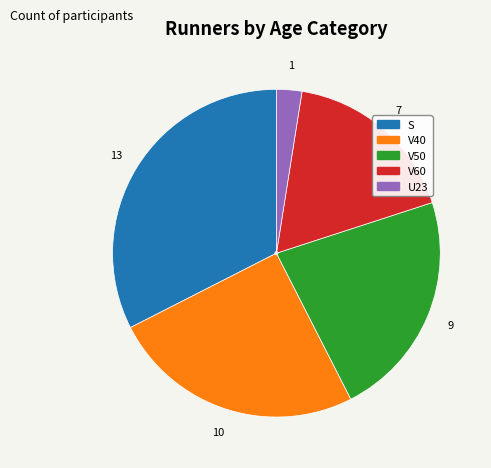

The V50 slice represents 33% of the pie. True or false?

False